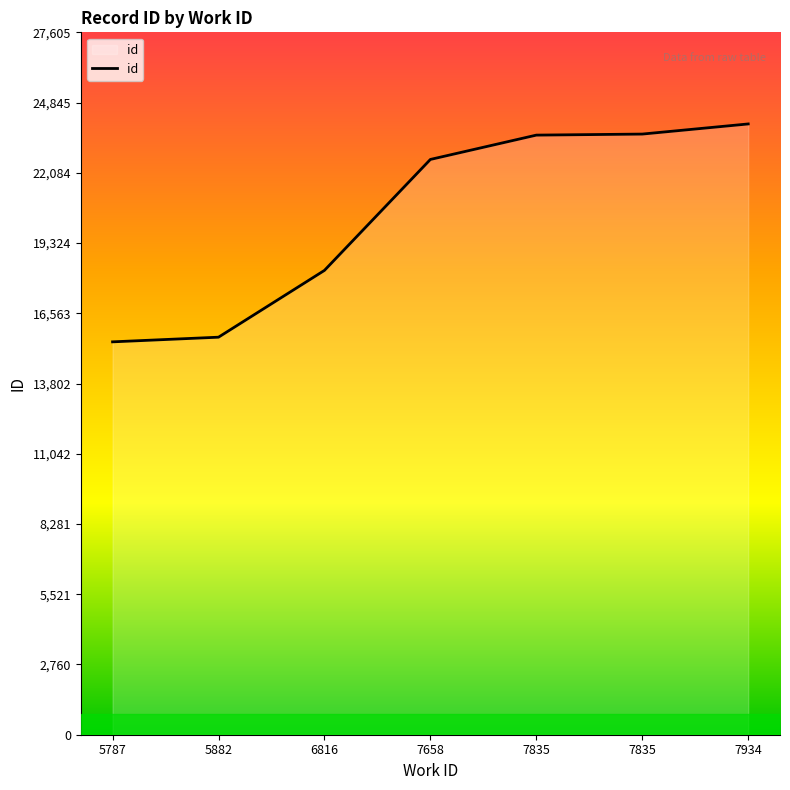

How many categories are shown in the chart?

7